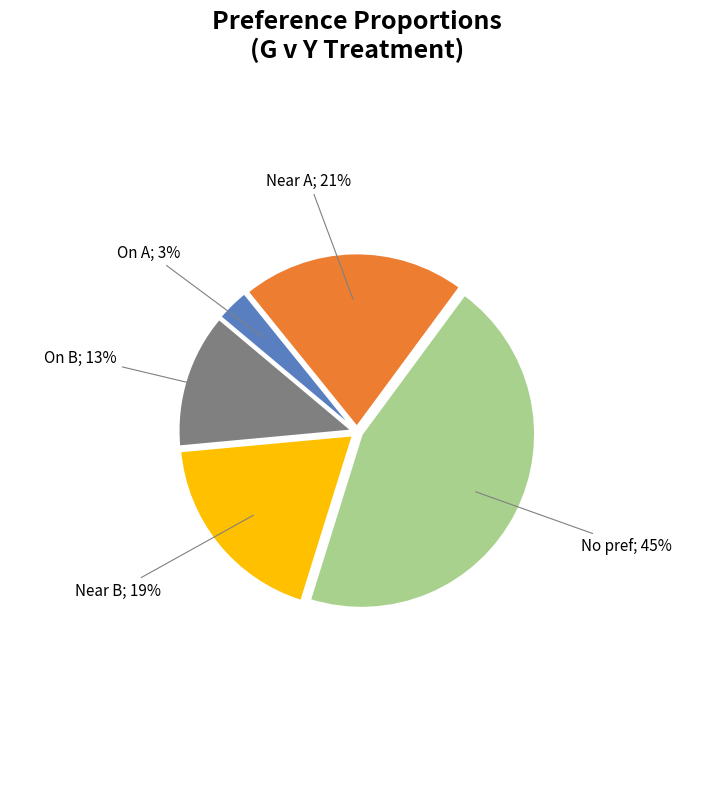

Is there a majority slice in this chart?

No